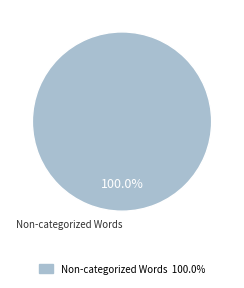

Is there a majority slice in this chart?

Yes